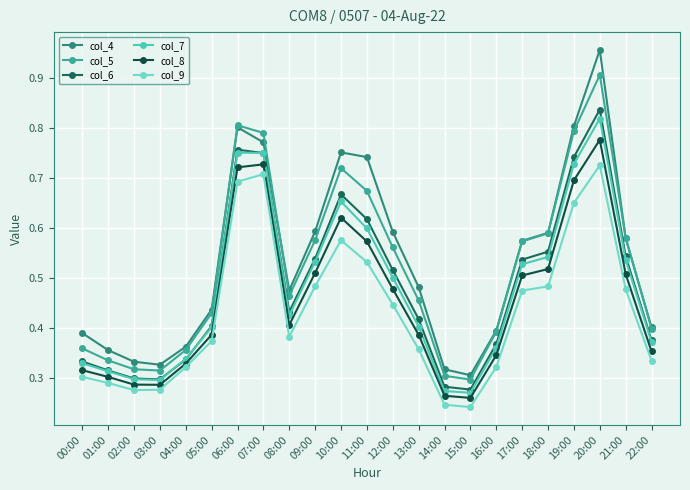

Which series has the widest spread of values?

col_4